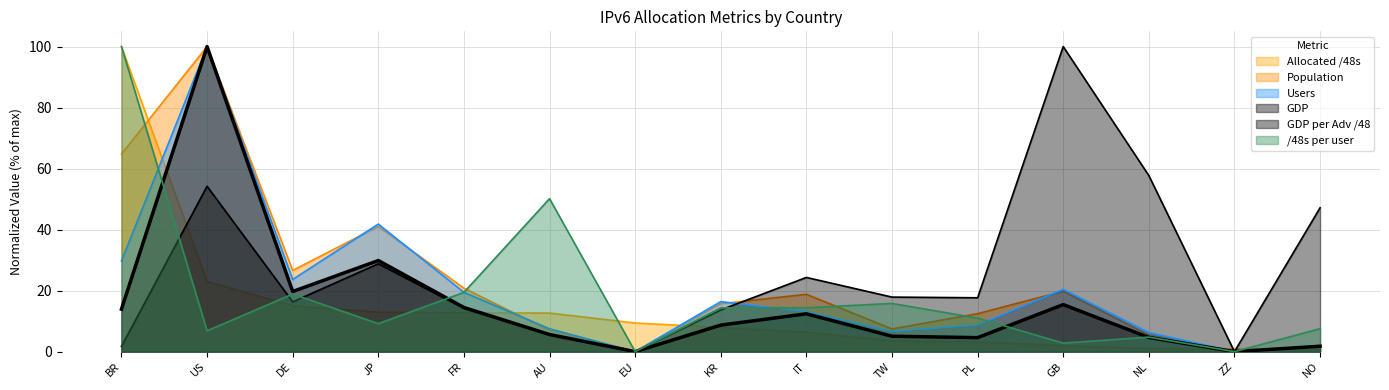

Which series has the widest spread of values?

Population